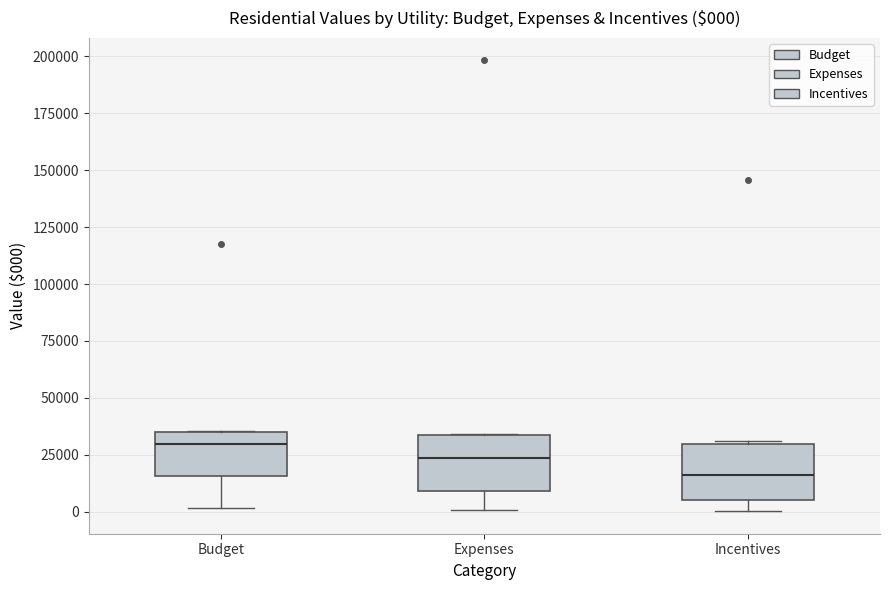

Which box's median line is the lowest?

Incentives